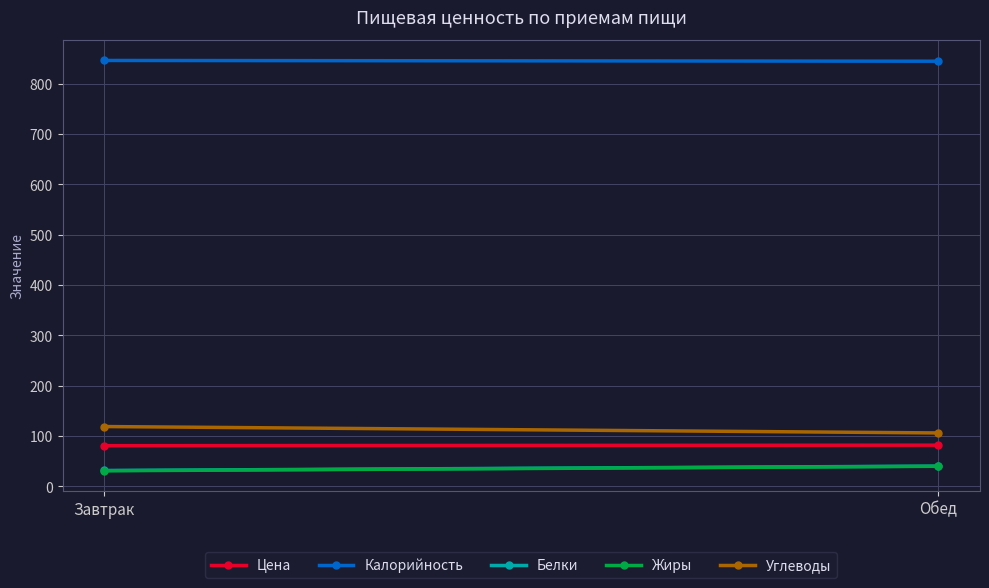

What is the smallest value displayed?

31.2